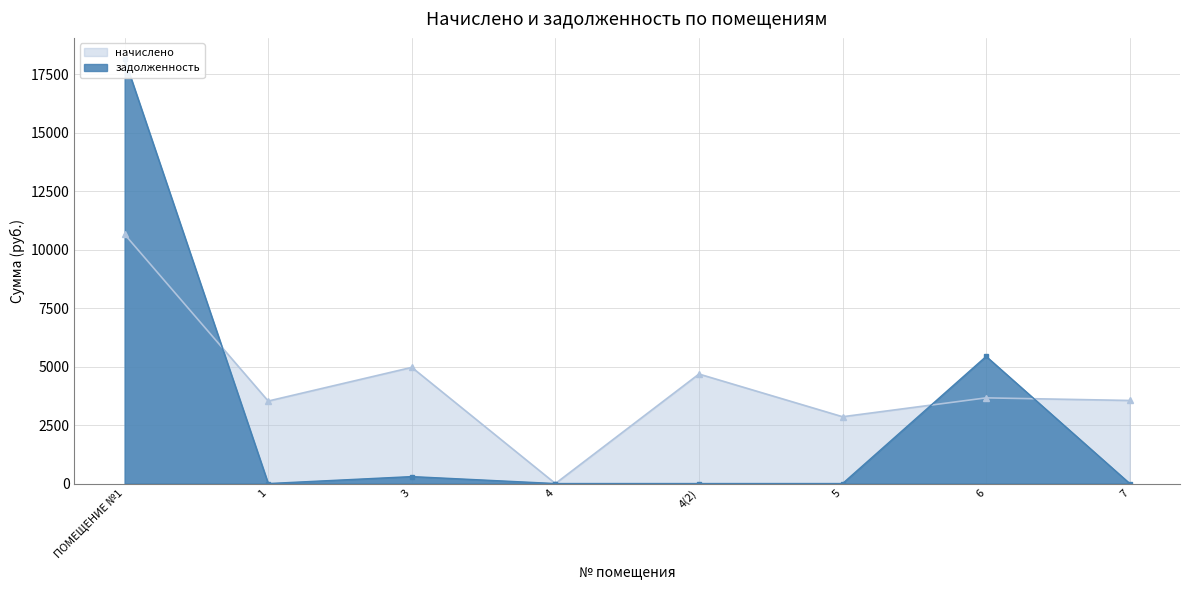

Reading left to right, extract all data points from this chart.

начислено: 10656.4	3527.3	4968.0	0.0	4682.3	2856.6	3663.9	3552.1
задолженность: 18150.3	0.0	297.4	0.0	0.0	0.0	5437.5	0.0